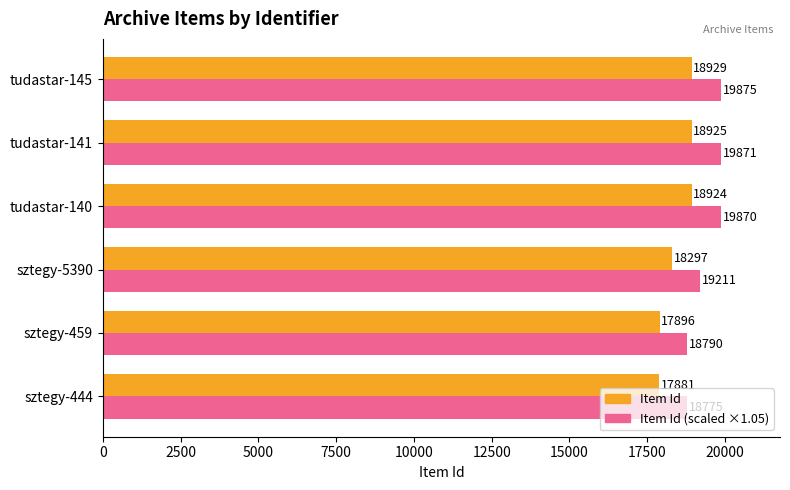

What is the minimum value shown in the chart?

17881.0